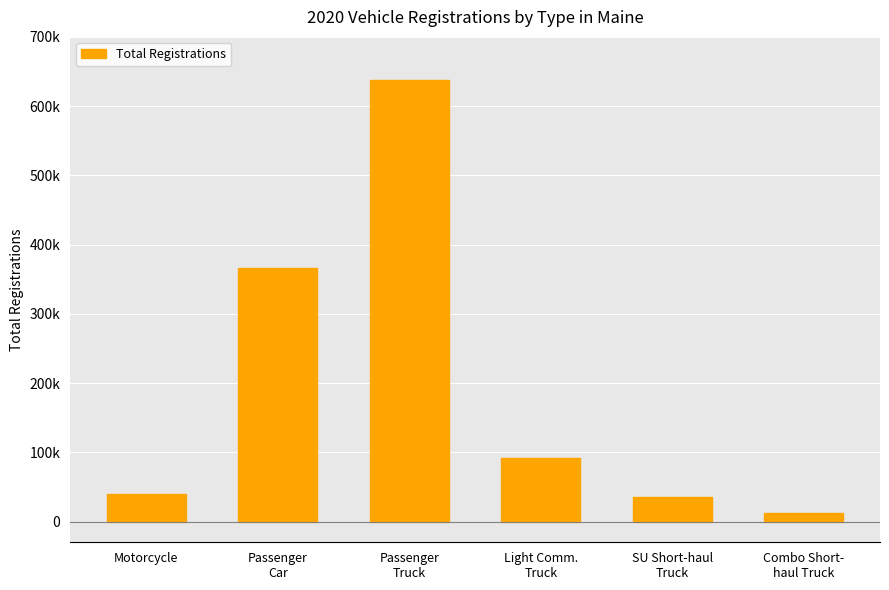

Does the chart contain any negative values?

No